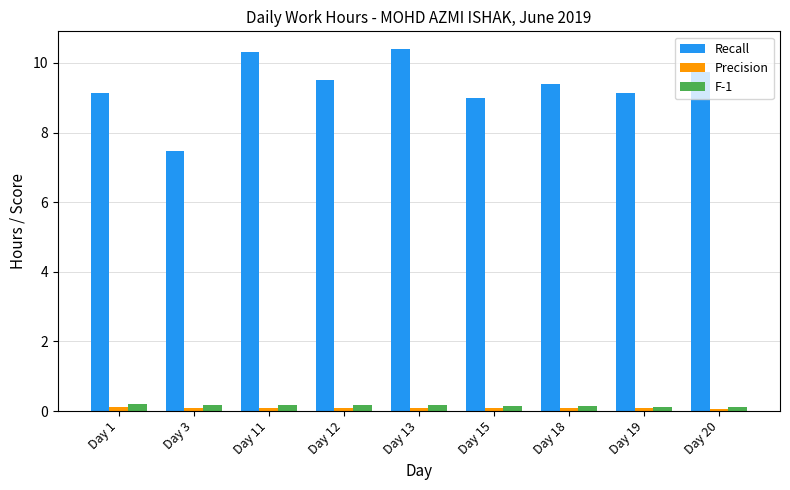

Are the bars horizontal?

No